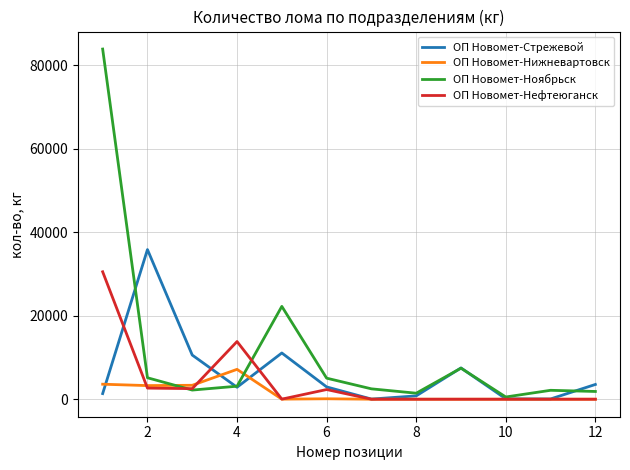

Which series has the largest range (max minus min)?

ОП Новомет-Ноябрьск